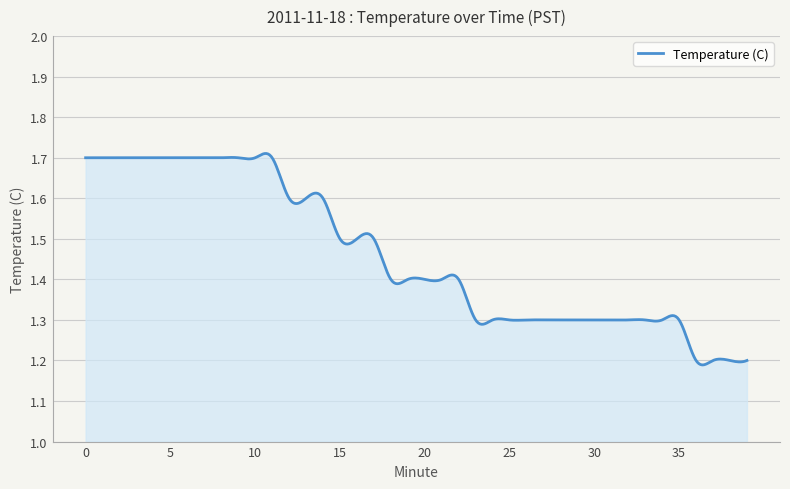

What is the difference between the maximum and minimum values?

0.5